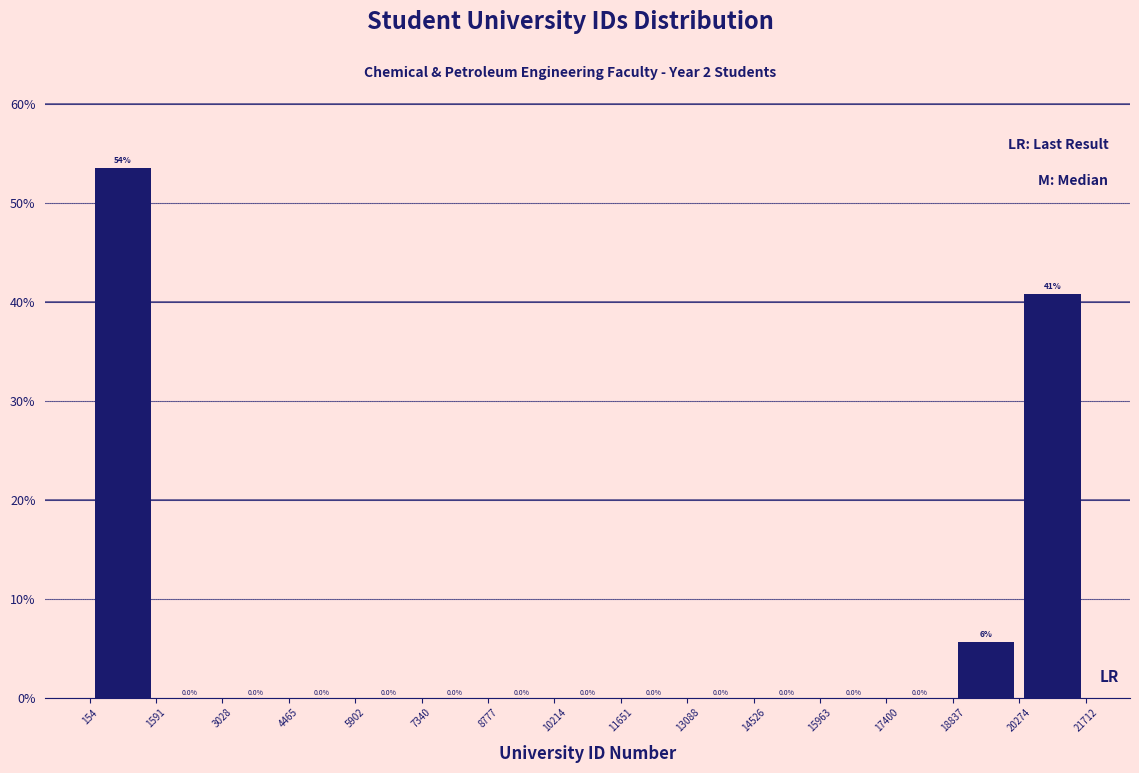

Which range on the x-axis has the tallest bar?

154 to 1591